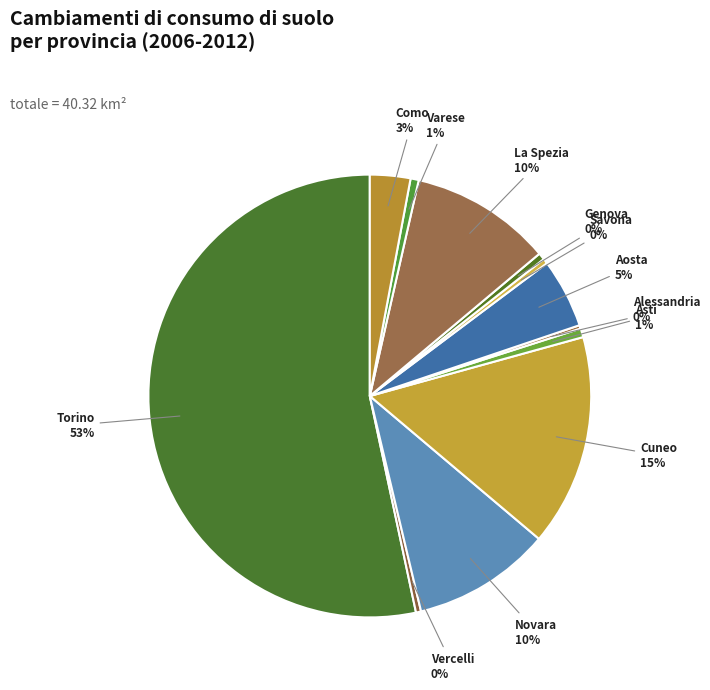

How many slices are in this pie chart?

12